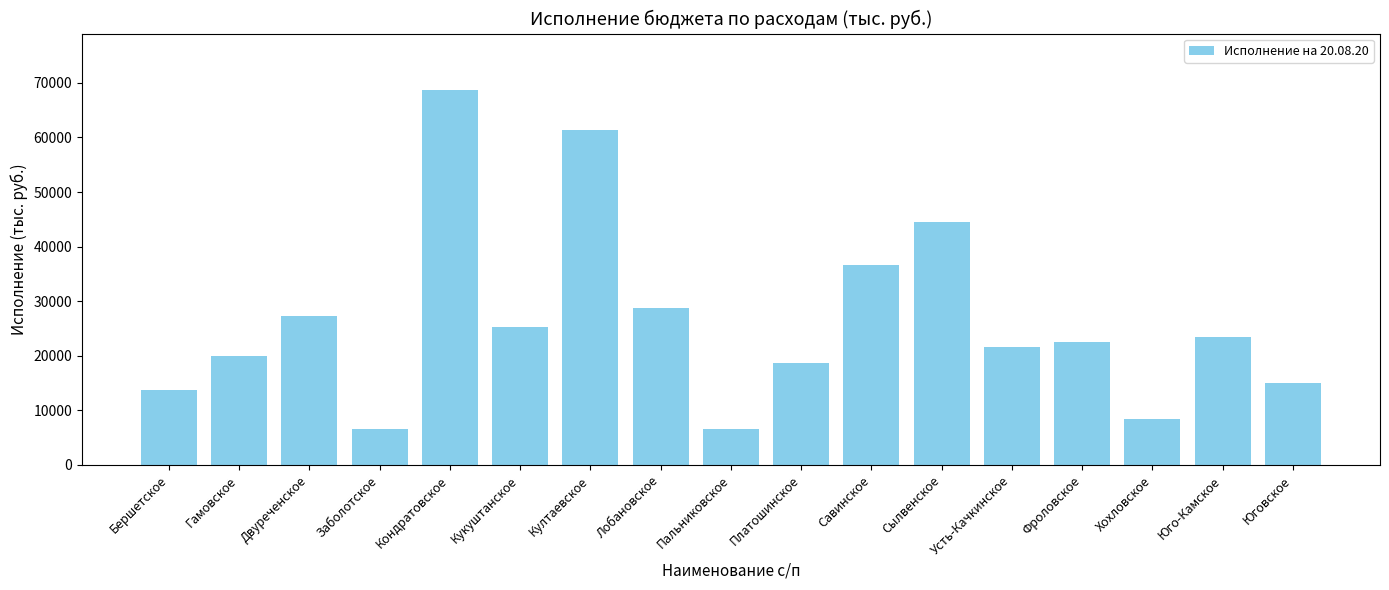

What position from the right is Култаевское?

11